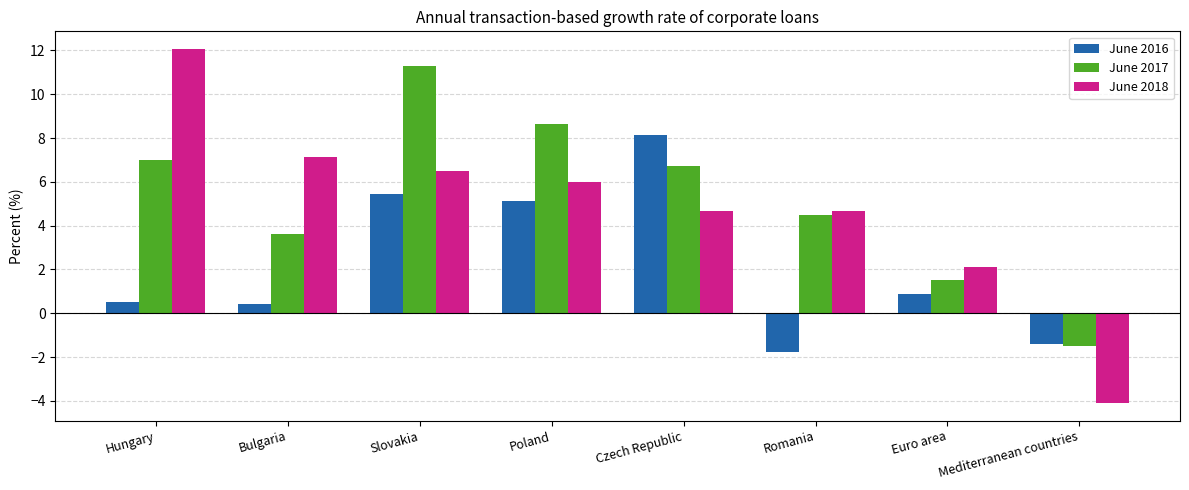

What is the label of the 7th bar from the left?

Euro area